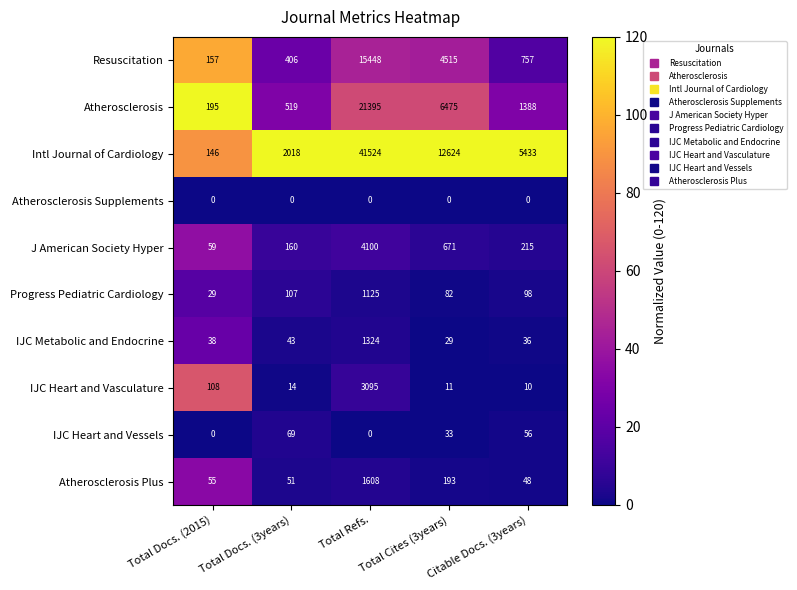

What is the total value across all series at Citable Docs. (3years)?

8041